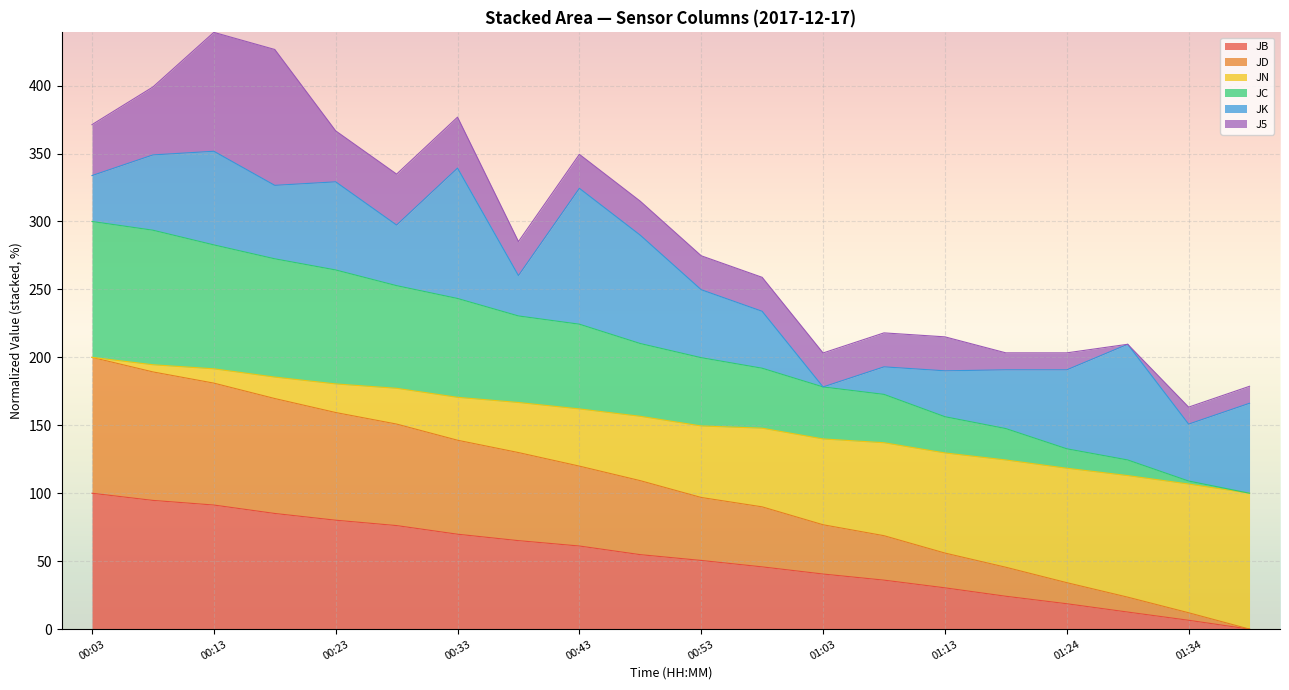

What is the label of the 12th point from the left?

00:58